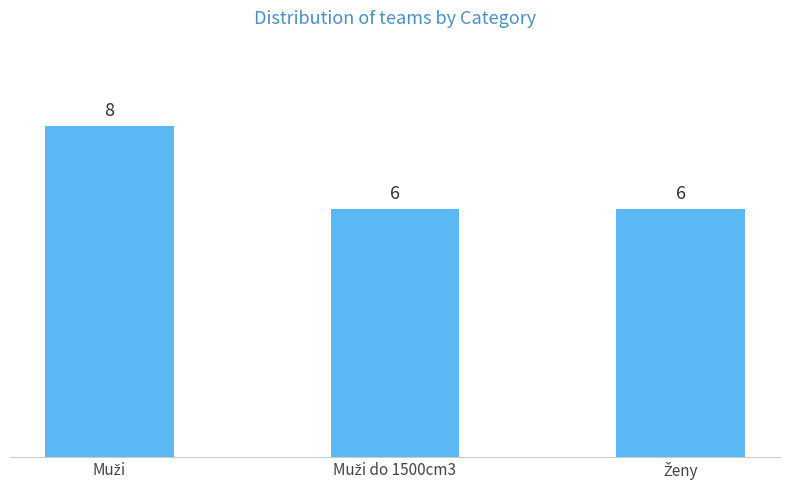

Reading left to right, what are all the values shown in this chart?

8	6	6